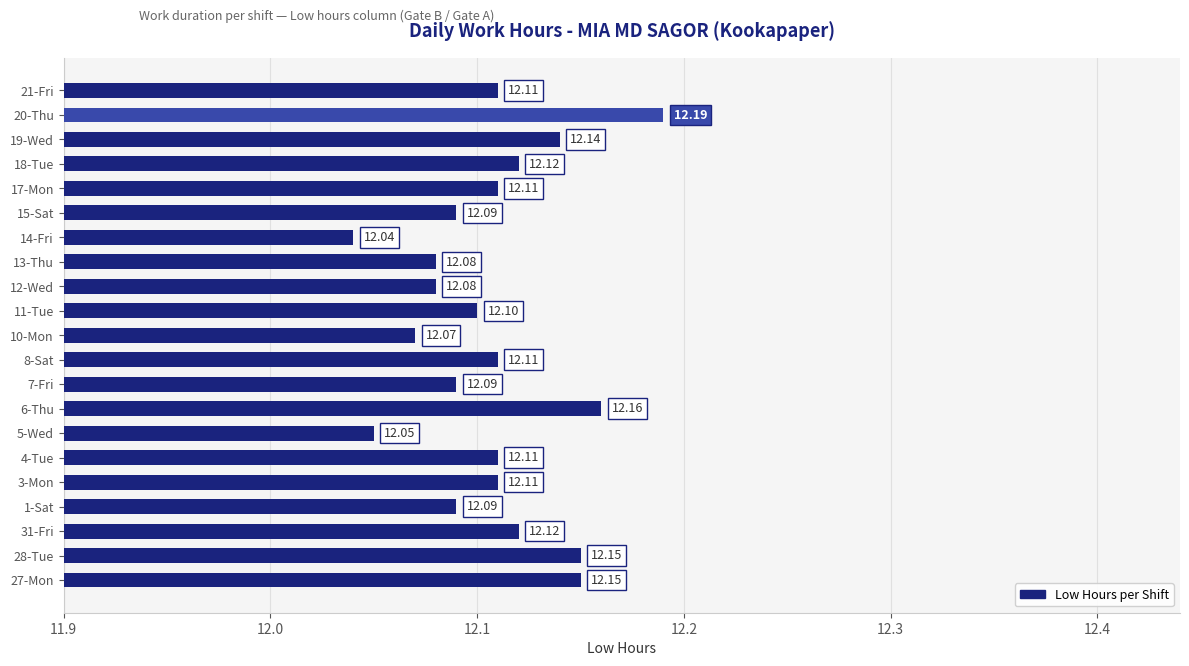

Between 14-Fri and 10-Mon, which is larger?

10-Mon